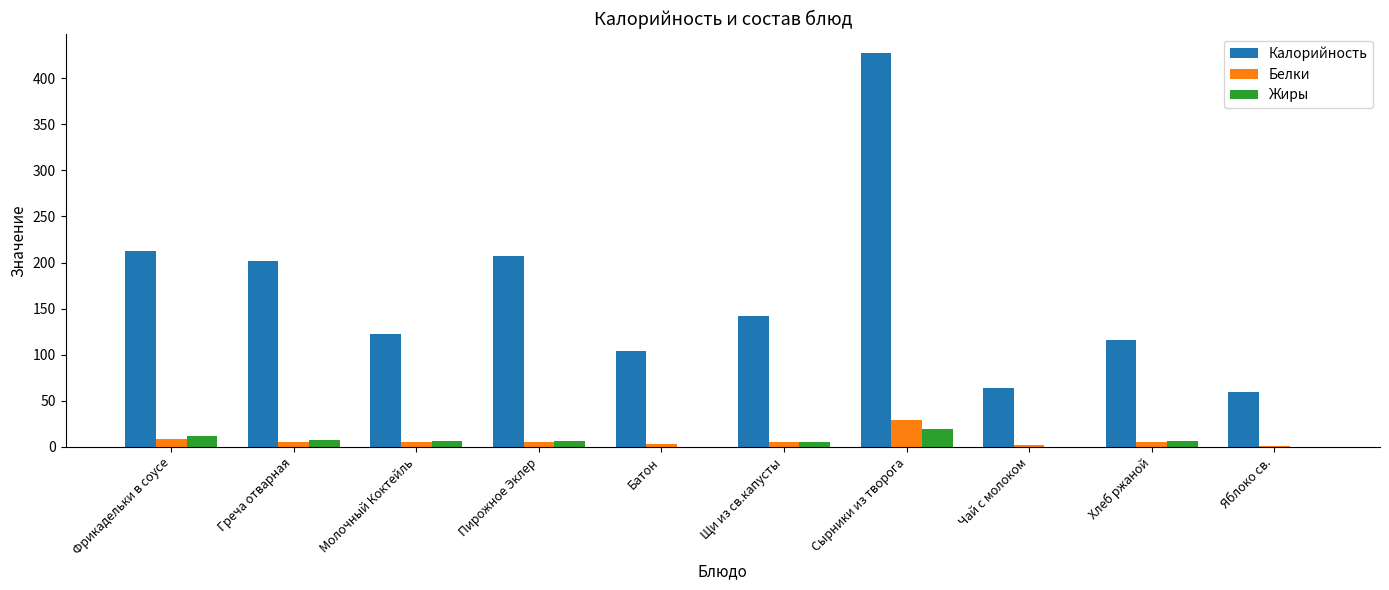

How many groups of bars are there?

10